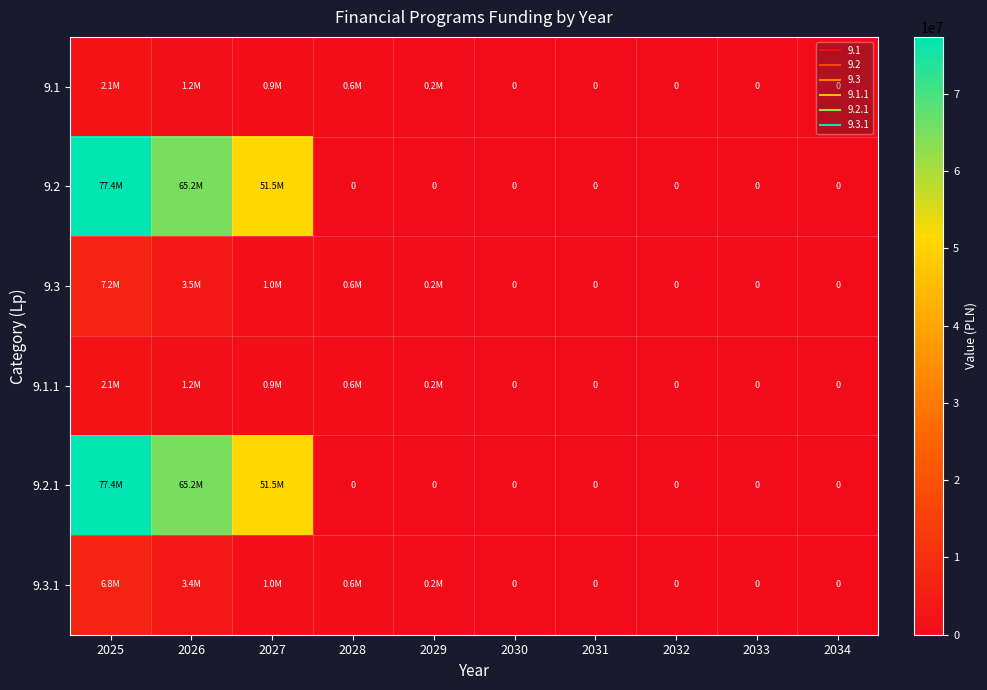

Which series has the largest range (max minus min)?

9.2